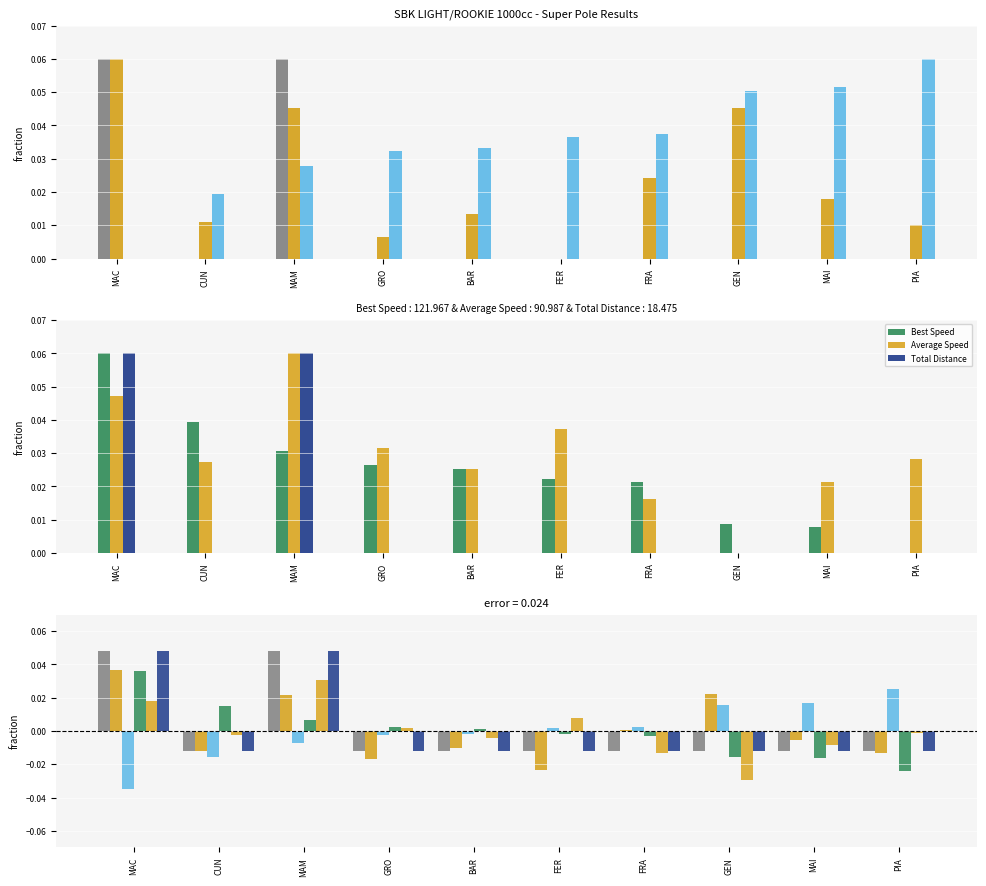

Rank the series at CUN from lowest to highest value.

Best Lap time, Total Time, Total Laps, Total Distance, Average Speed, Best Speed